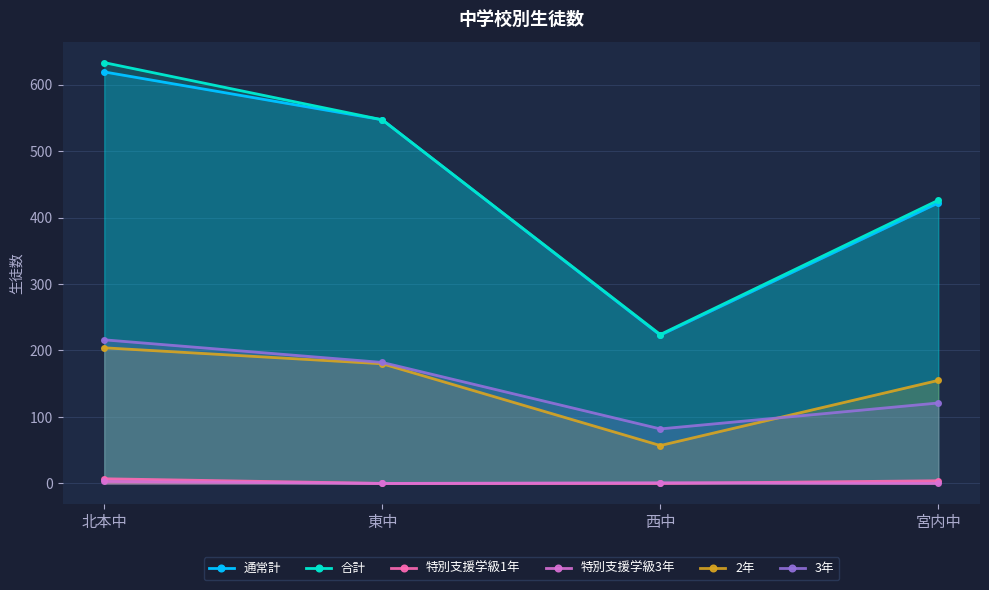

Reading left to right, what are all the values shown in this chart?

通常計: 619	547	223	422
合計: 633	547	224	426
特別支援学級1年: 7	0	0	4
特別支援学級3年: 3	0	1	0
2年: 204	180	57	155
3年: 216	182	82	121